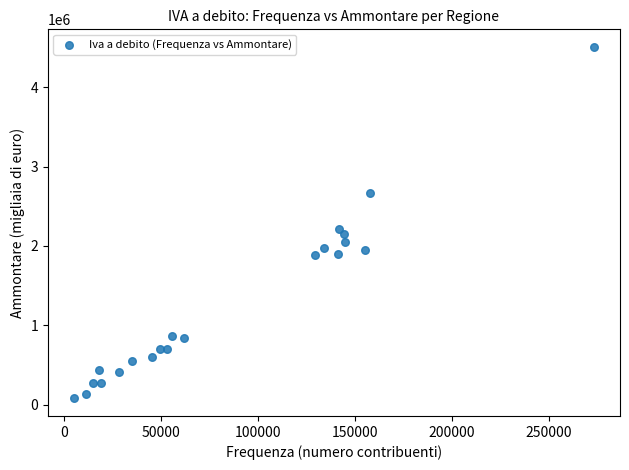

What Y value in the scatter plot is closest to 2293474?

2217939